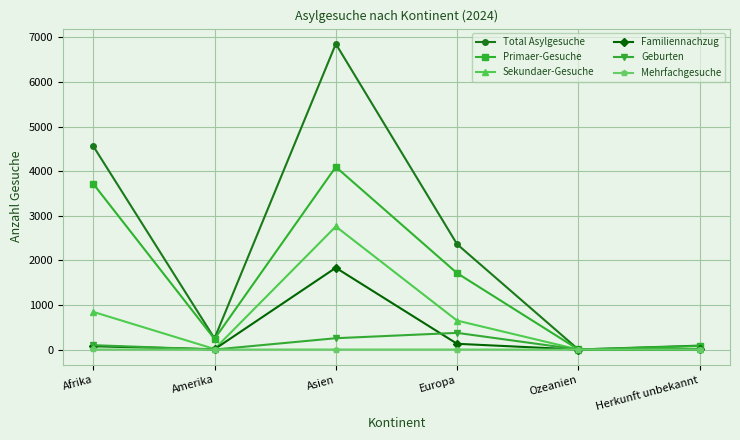

Where is Primaer-Gesuche nearest to the value 2048?

Europa